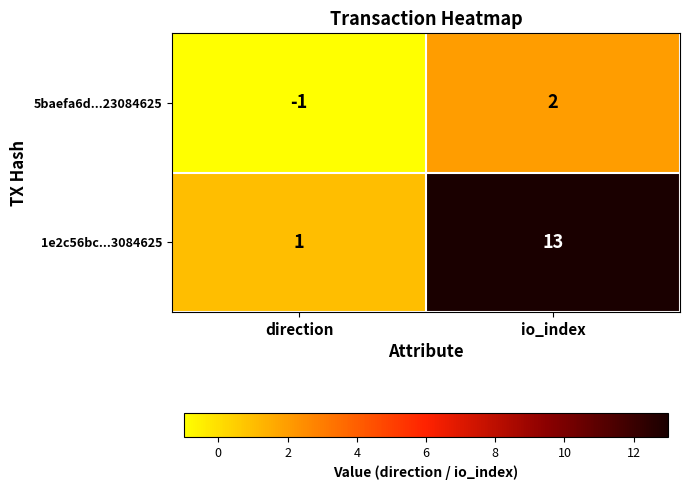

Reading left to right, list all the values displayed in this chart.

5baefa6d...23084625: -1	2
1e2c56bc...3084625: 1	13